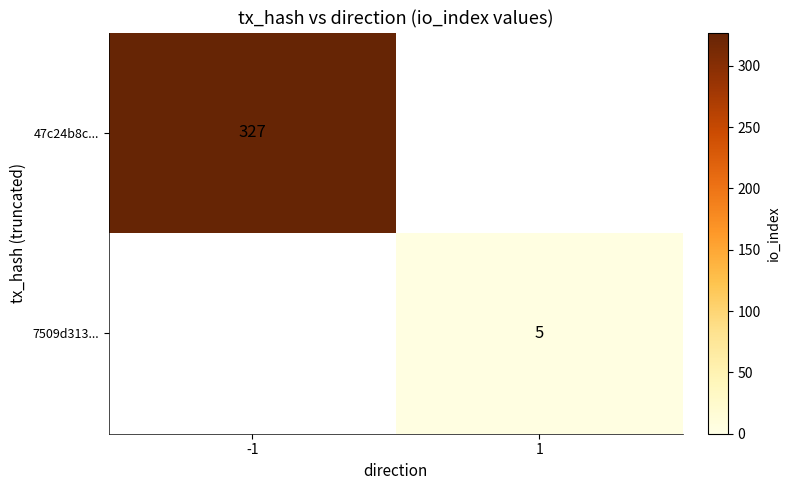

Is the value of 47c24b8c... at -1 greater than the value of 7509d313... at 1?

Yes